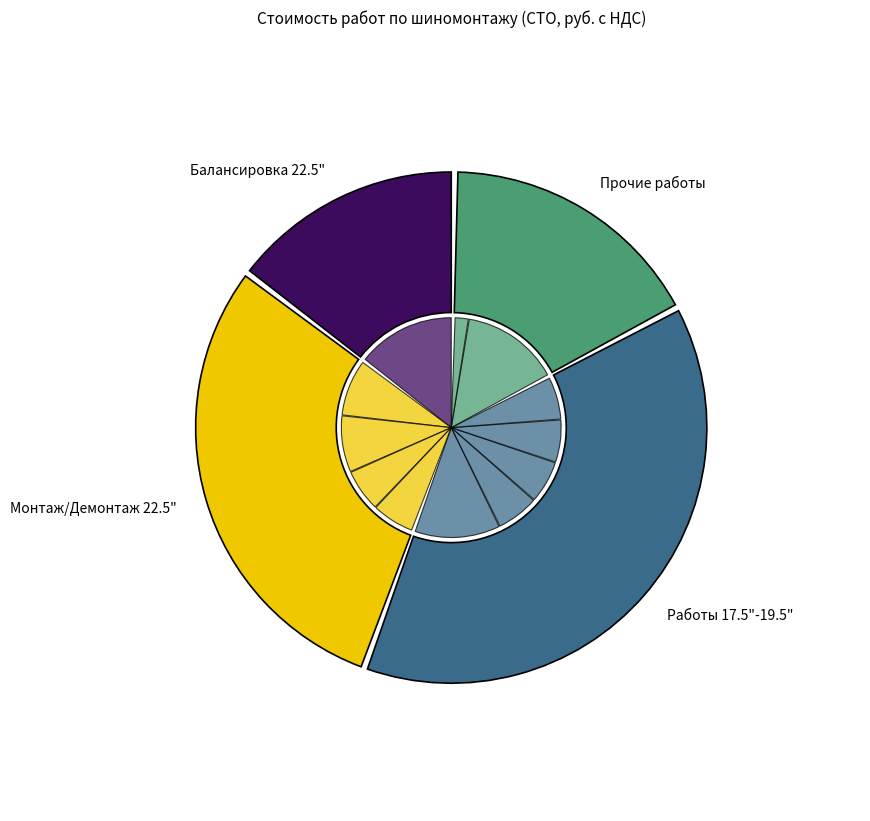

To the nearest percent, what portion does Снятие колеса 17.5"-19.5" represent?

6%